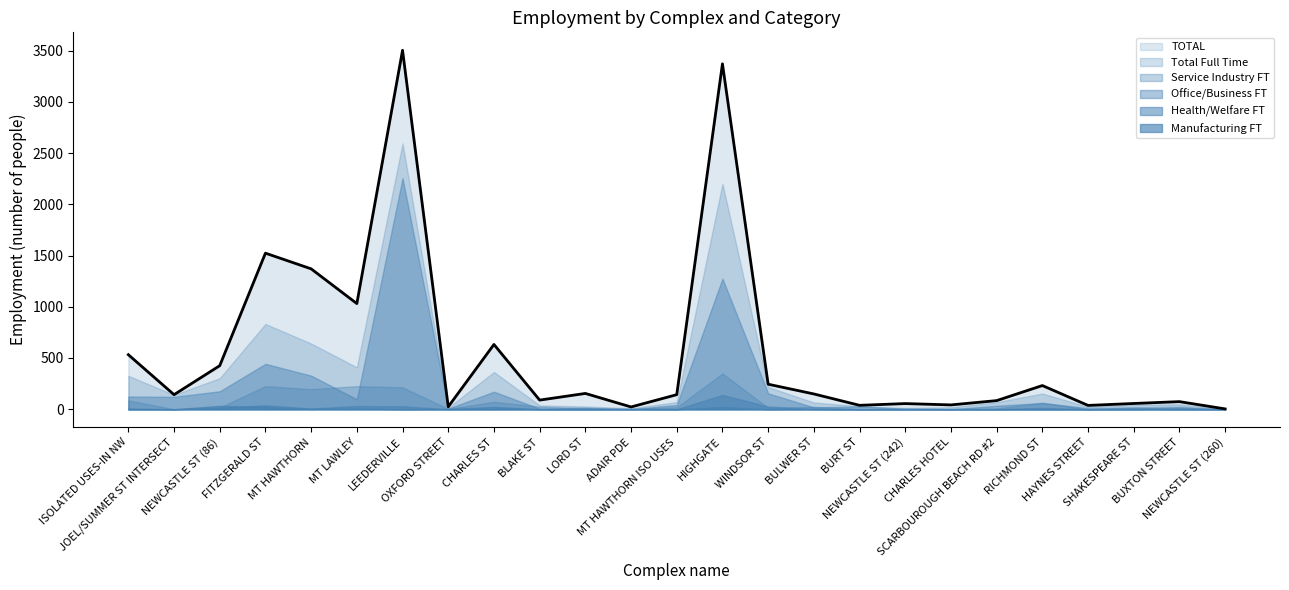

Which has a higher value, SCARBOUROUGH BEACH RD #2 or MT HAWTHORN ISO USES?

MT HAWTHORN ISO USES